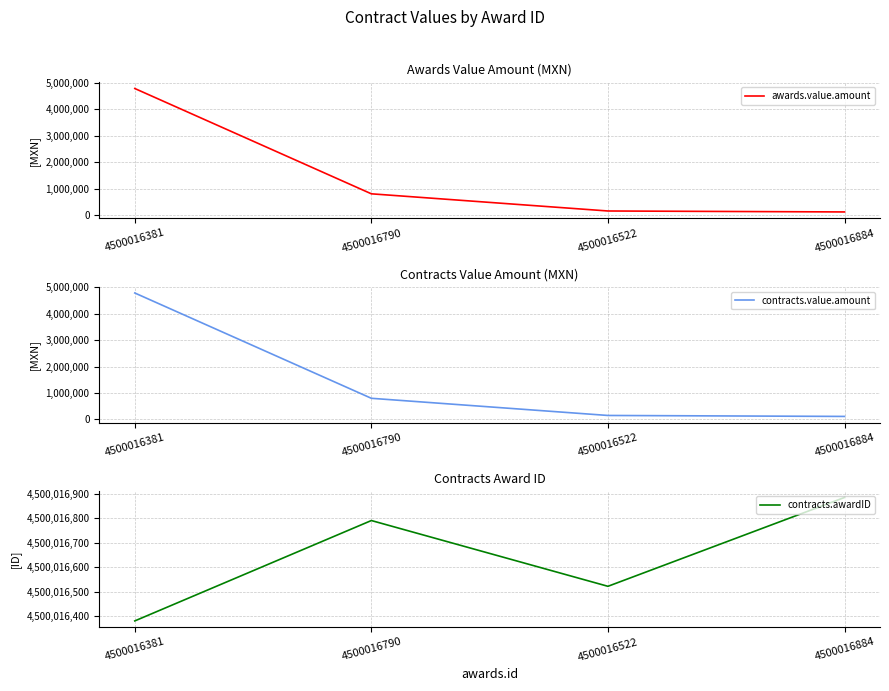

At which label does contracts.awardID first exceed 4500016790?

4500016884